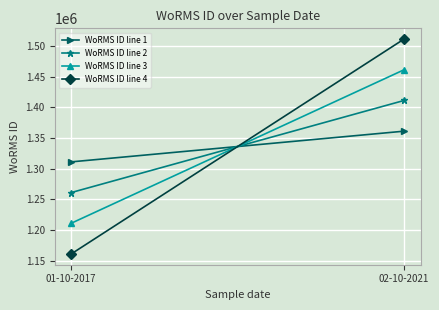

Which series has the largest total across all categories?

WoRMS ID line 1